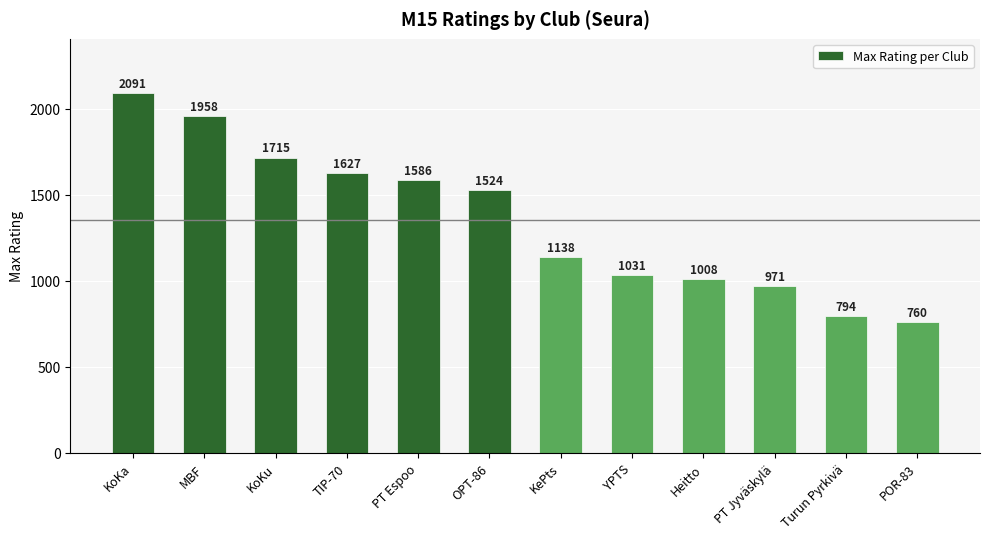

Reading right to left, extract all data points from this chart.

760	794	971	1008	1031	1138	1524	1586	1627	1715	1958	2091